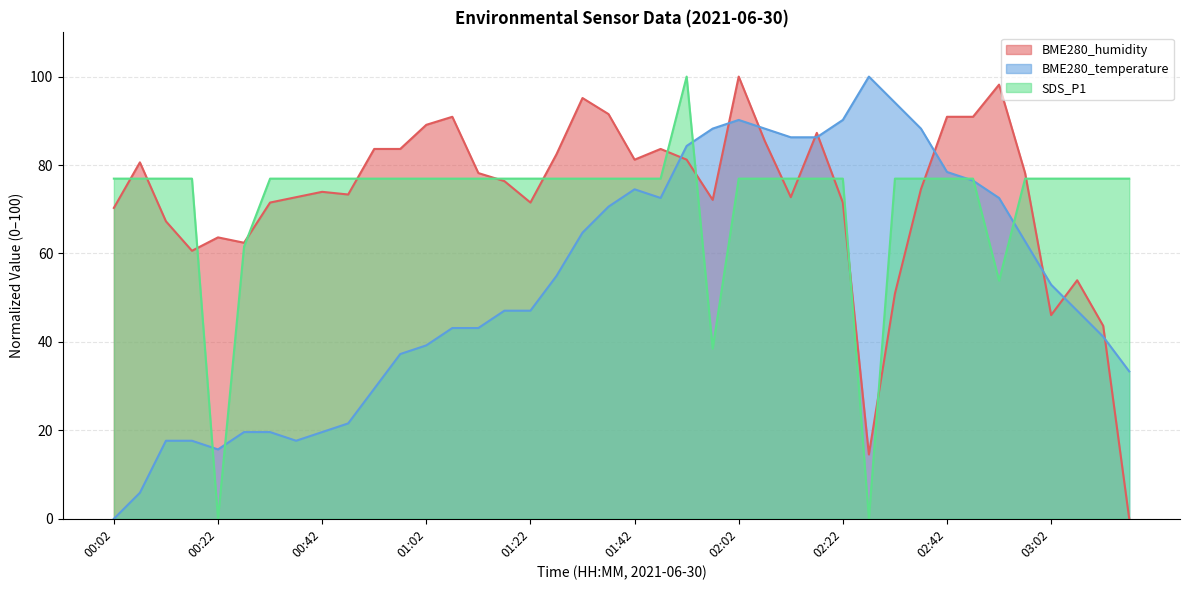

The BME280_humidity series shows 50.9 at 02:32. True or false?

True